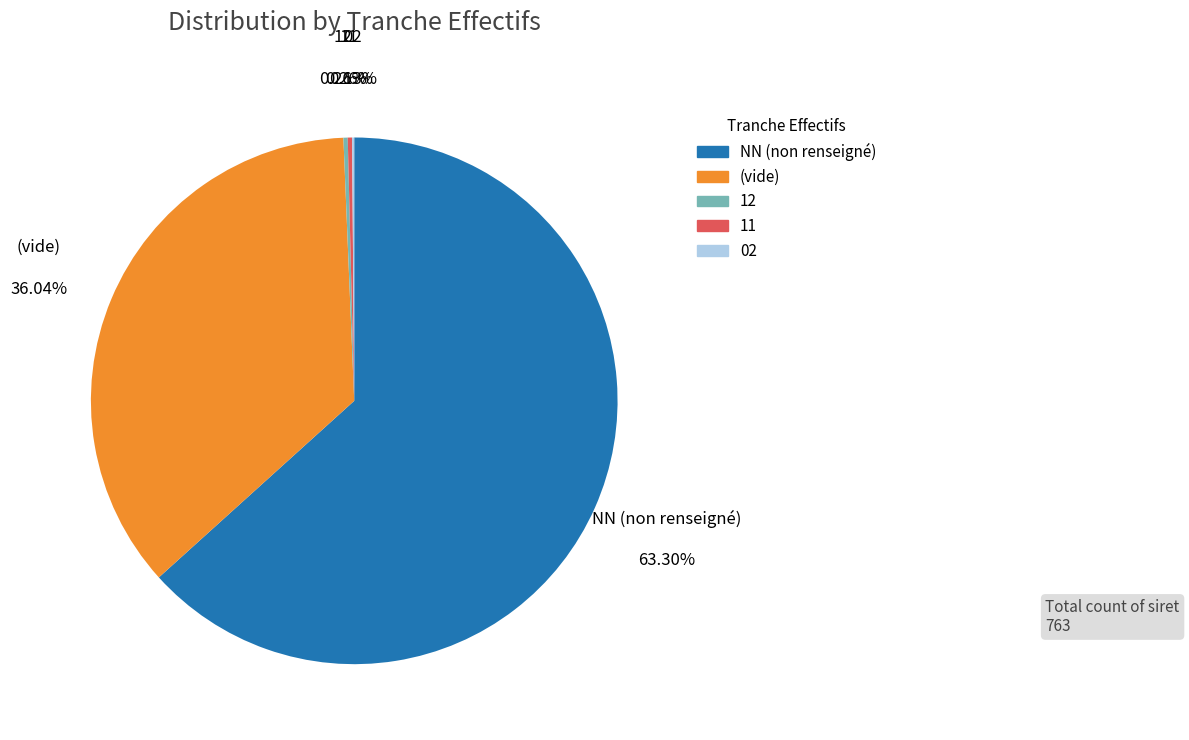

Is there any slice that represents more than half of the pie?

Yes